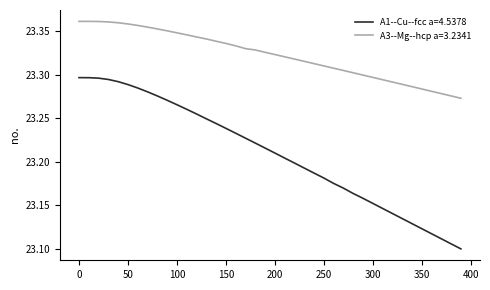

Which series has the widest spread of values?

A1--Cu--fcc a=4.5378